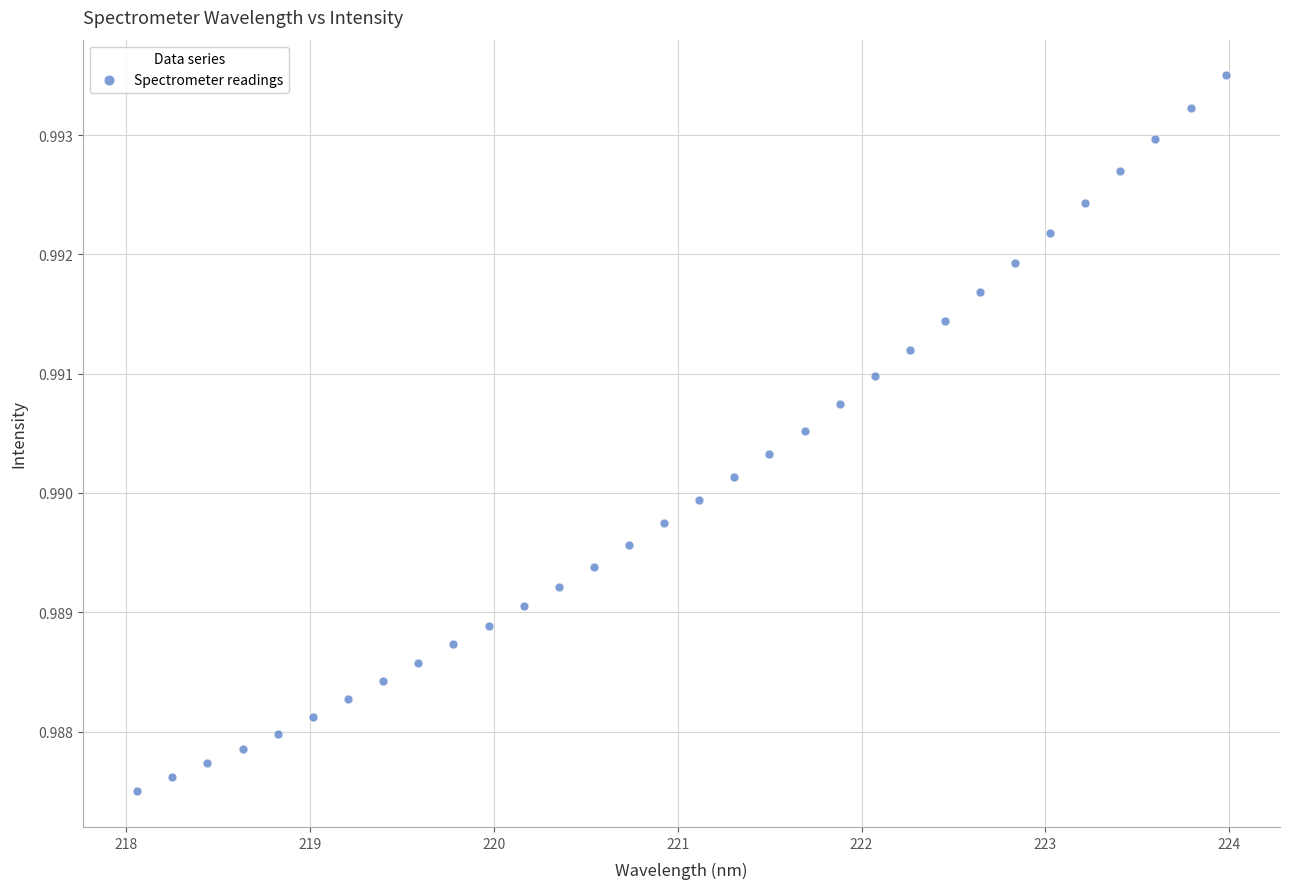

What is the range of X values (max minus min)?

5.9